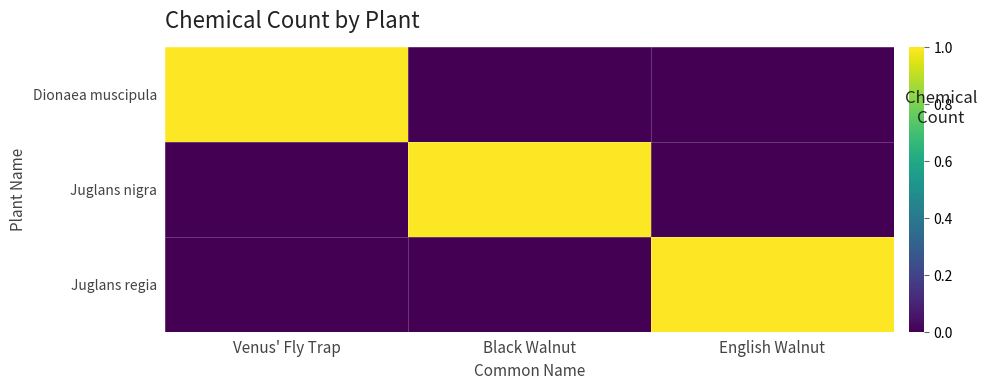

Reading left to right, what are all the values shown in this chart?

Dionaea muscipula: Venus' Fly Trap=1	Black Walnut=0	English Walnut=0
Juglans nigra: Venus' Fly Trap=0	Black Walnut=1	English Walnut=0
Juglans regia: Venus' Fly Trap=0	Black Walnut=0	English Walnut=1